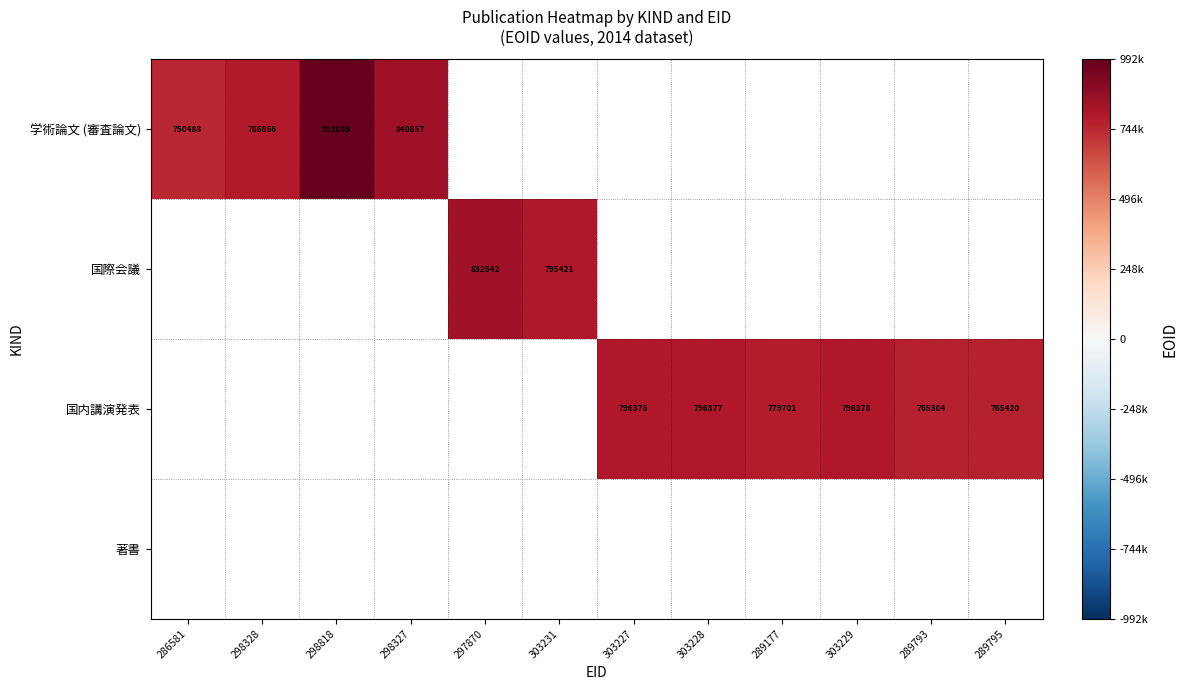

What is the smallest value displayed?

750488.0